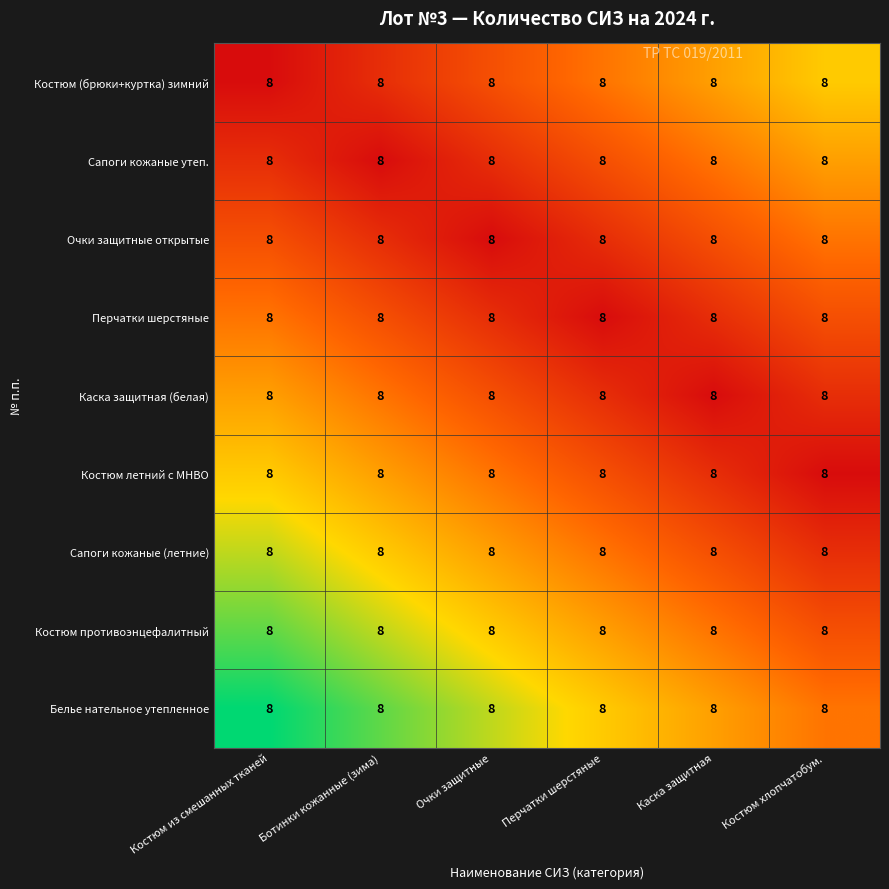

At which label does Очки защитные открытые reach its minimum?

Очки защитные